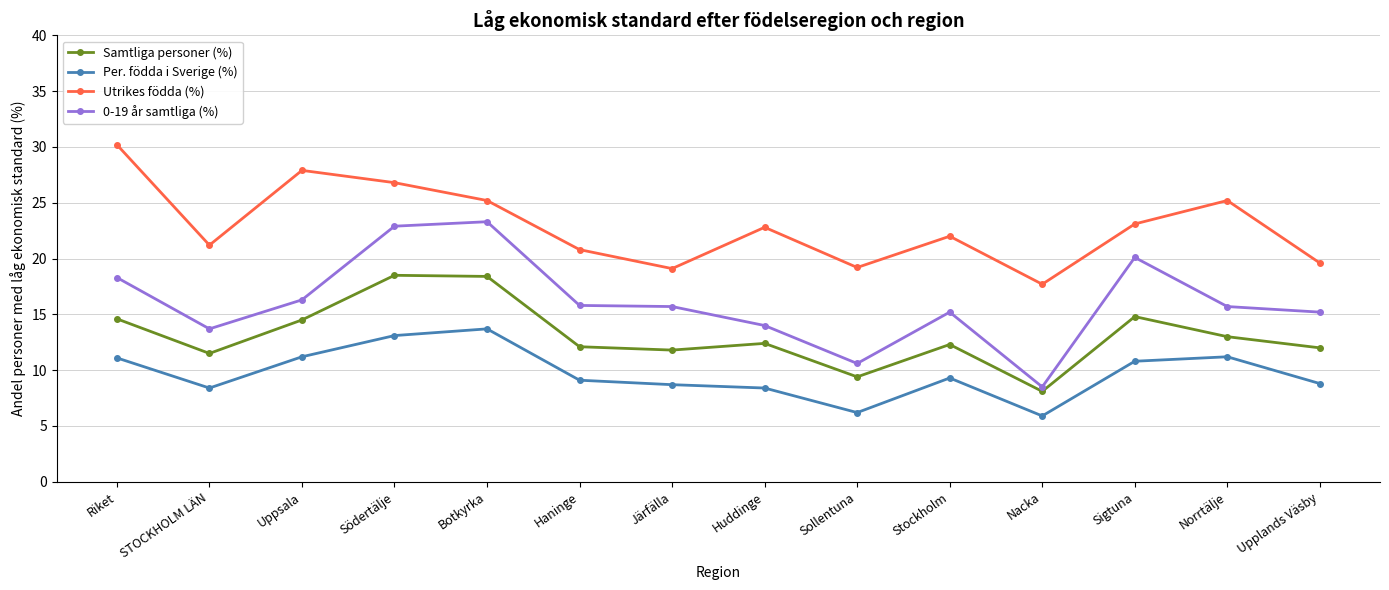

True or false: Utrikes födda (%) and Per. födda i Sverige (%) cross at least once.

False